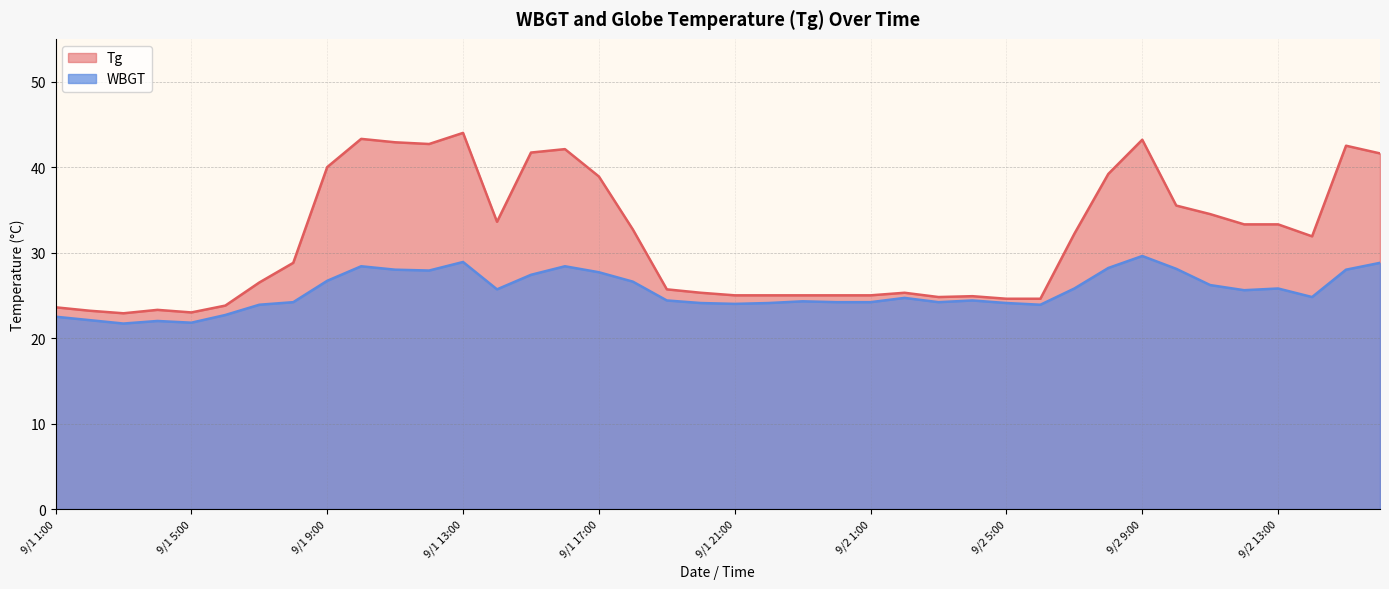

The value of WBGT at 9/2 9:00 is 52.3. True or false?

False